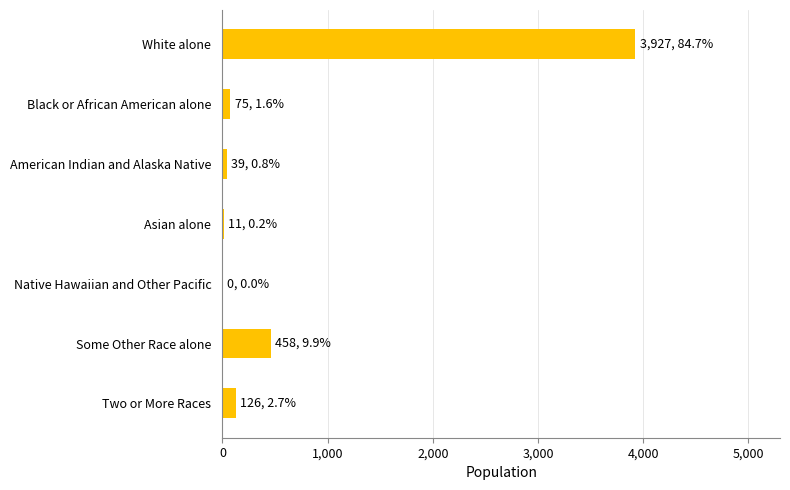

What is the sum of the values at Native Hawaiian and Other Pacific and White alone?

3927